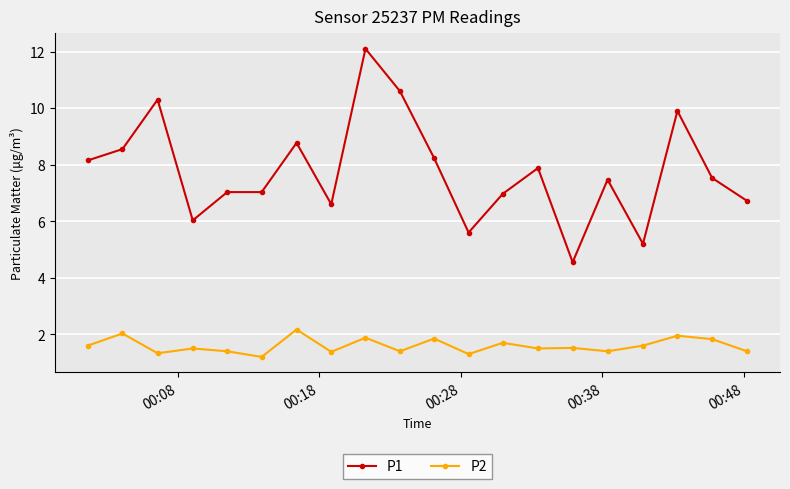

List the series in order of their overall mean, lowest first.

P2, P1